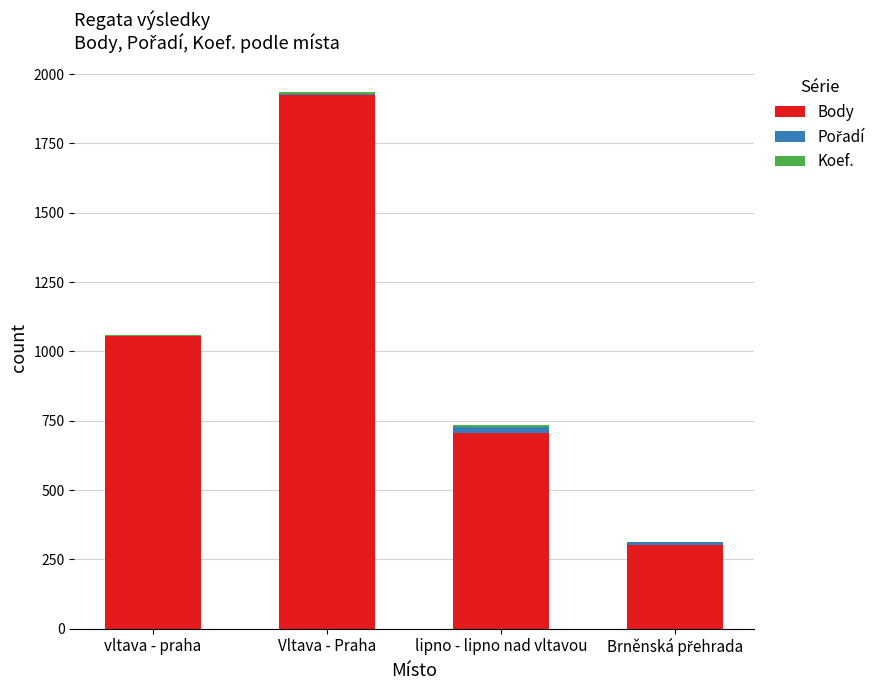

Are the bars grouped side by side (vs. stacked)?

No